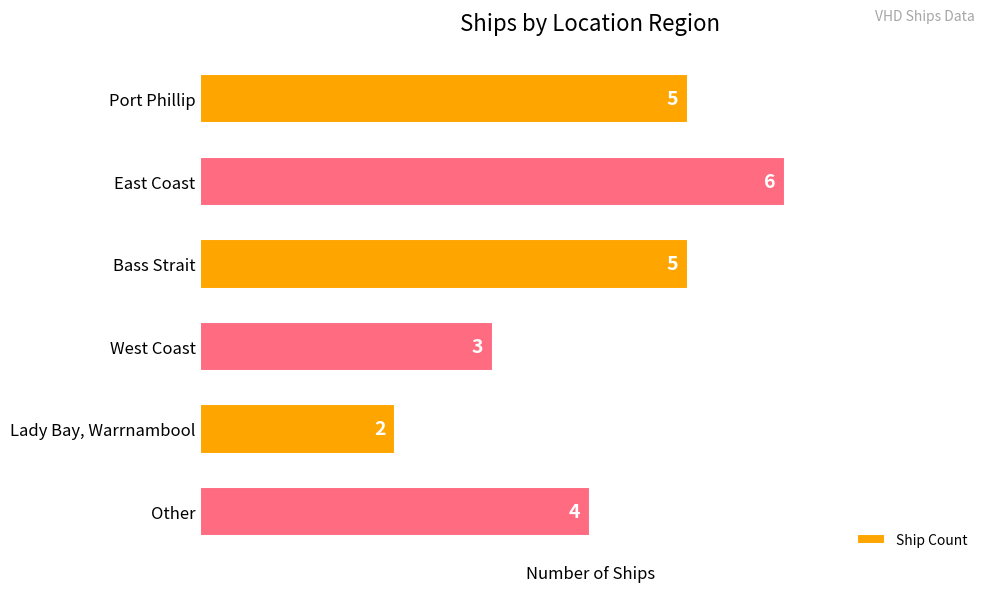

The chart shows a value of 6 at East Coast. True or false?

True